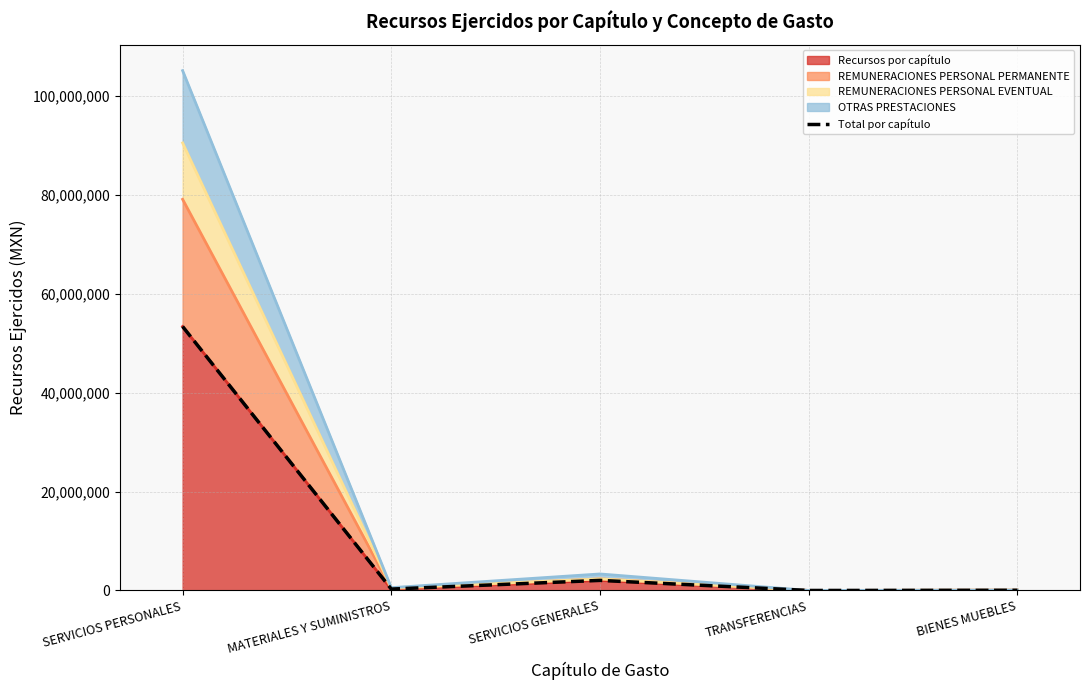

Where is the first local maximum?

SERVICIOS GENERALES